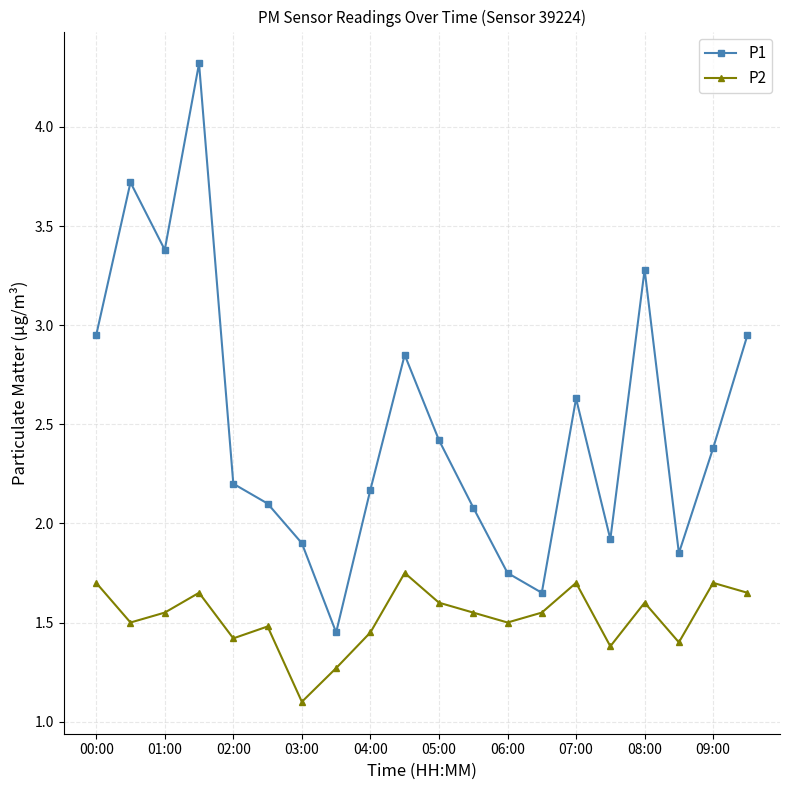

How many lines are shown in the chart?

2